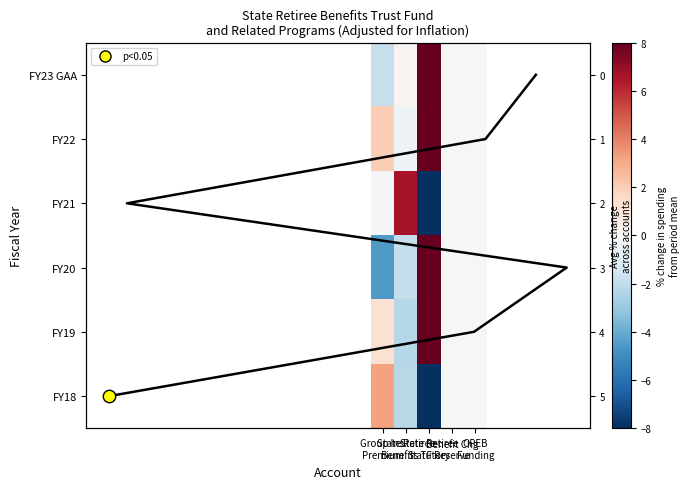

The value of FY20 at State Retiree Statutory is 46.2. True or false?

True